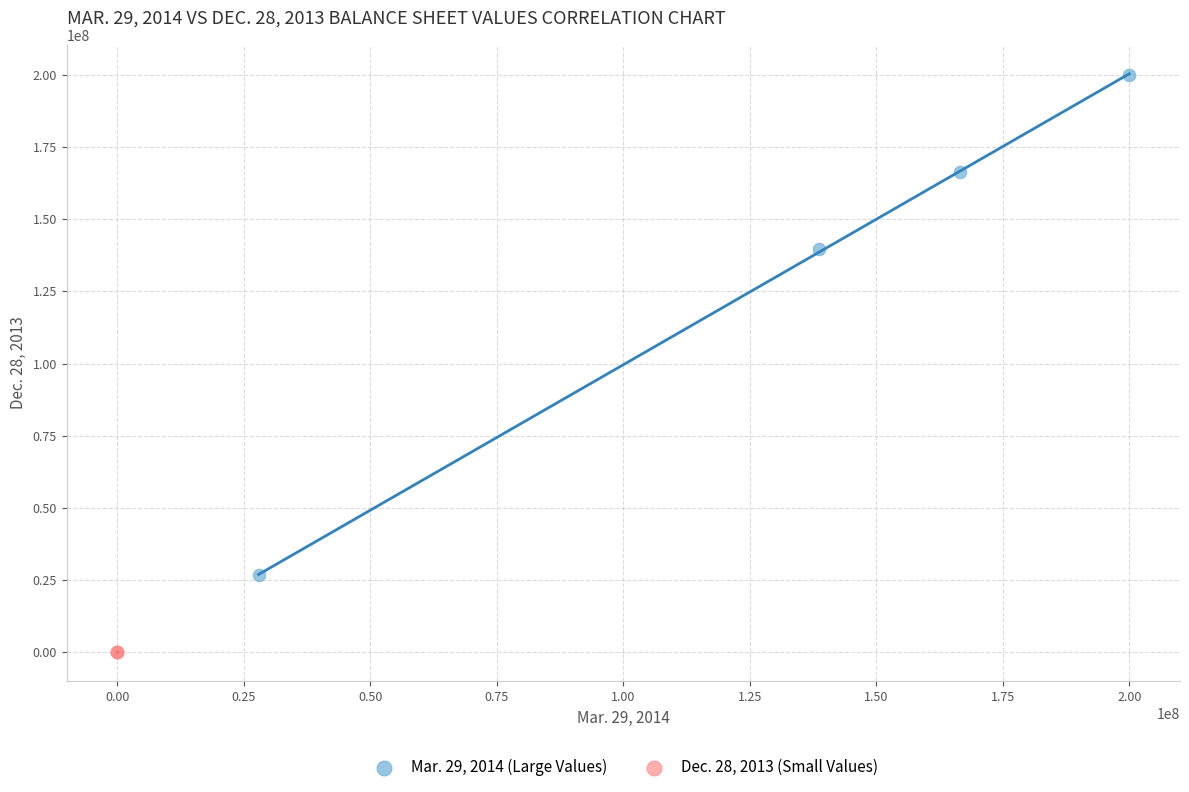

Which series has the largest Y range (max minus min)?

Mar. 29, 2014 (Large Values)